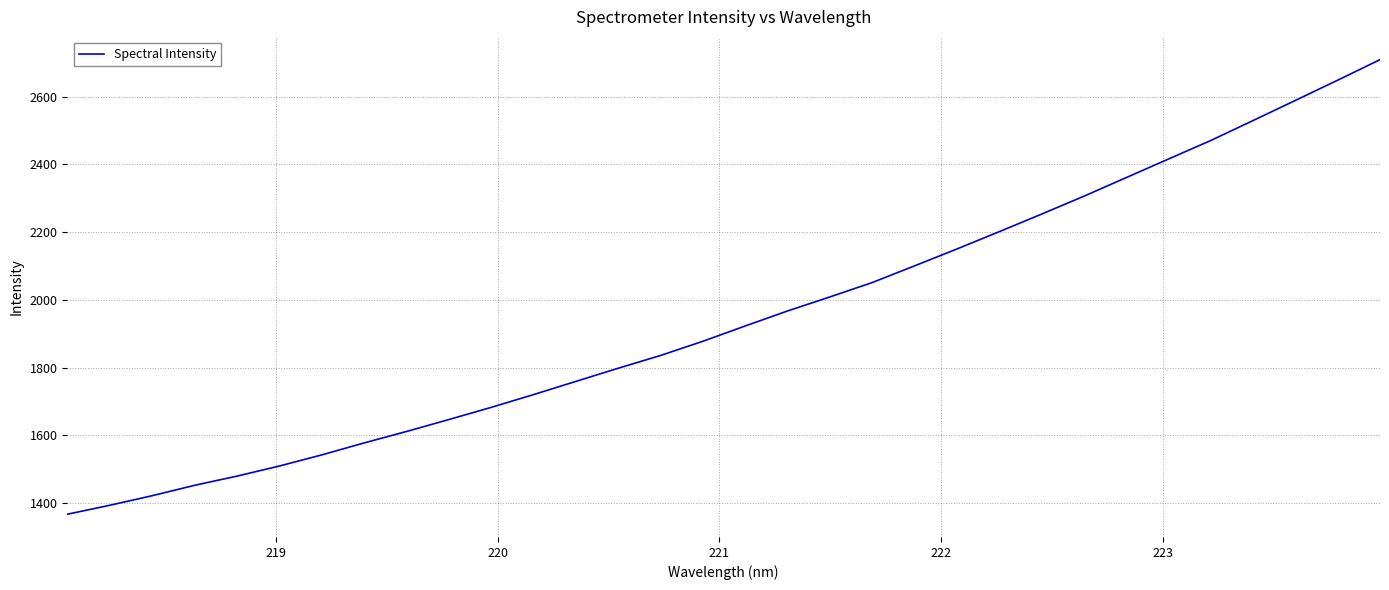

What is the difference between the maximum and minimum values?

1342.5